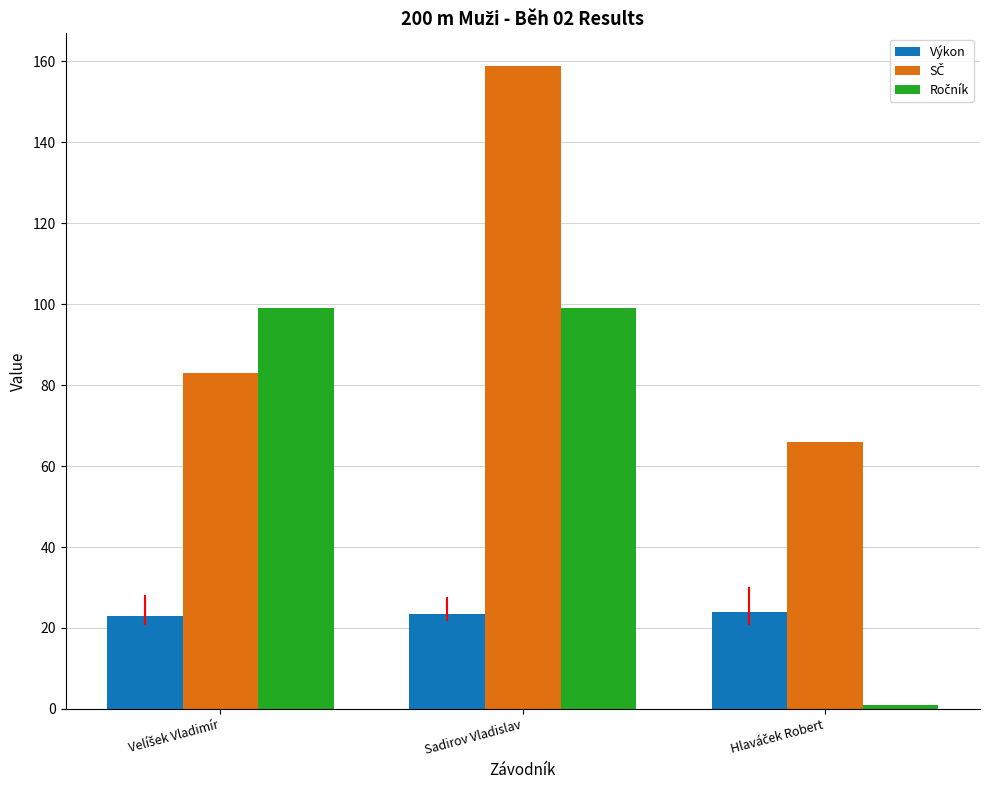

Which category has the highest value across all series?

Sadirov Vladislav